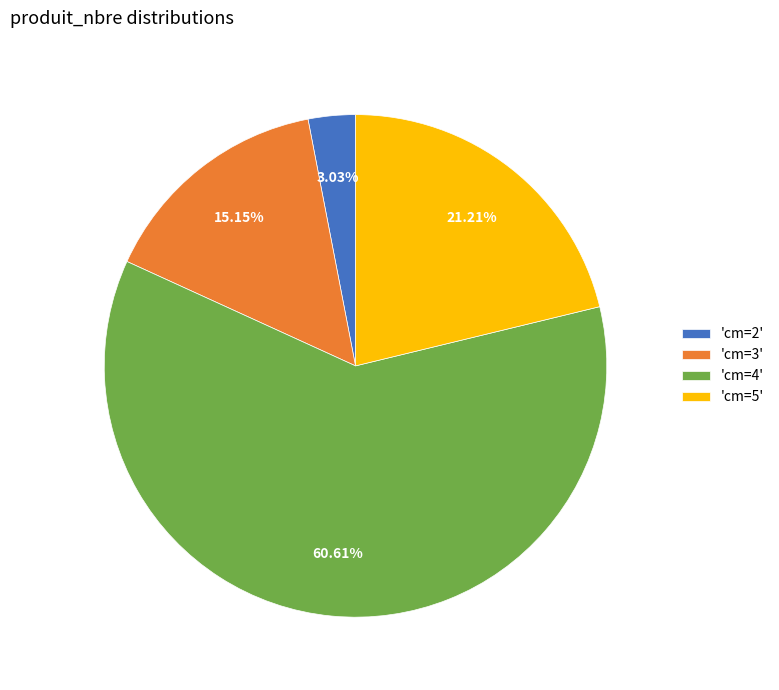

Which slice represents more than half of the pie?

'cm=4'